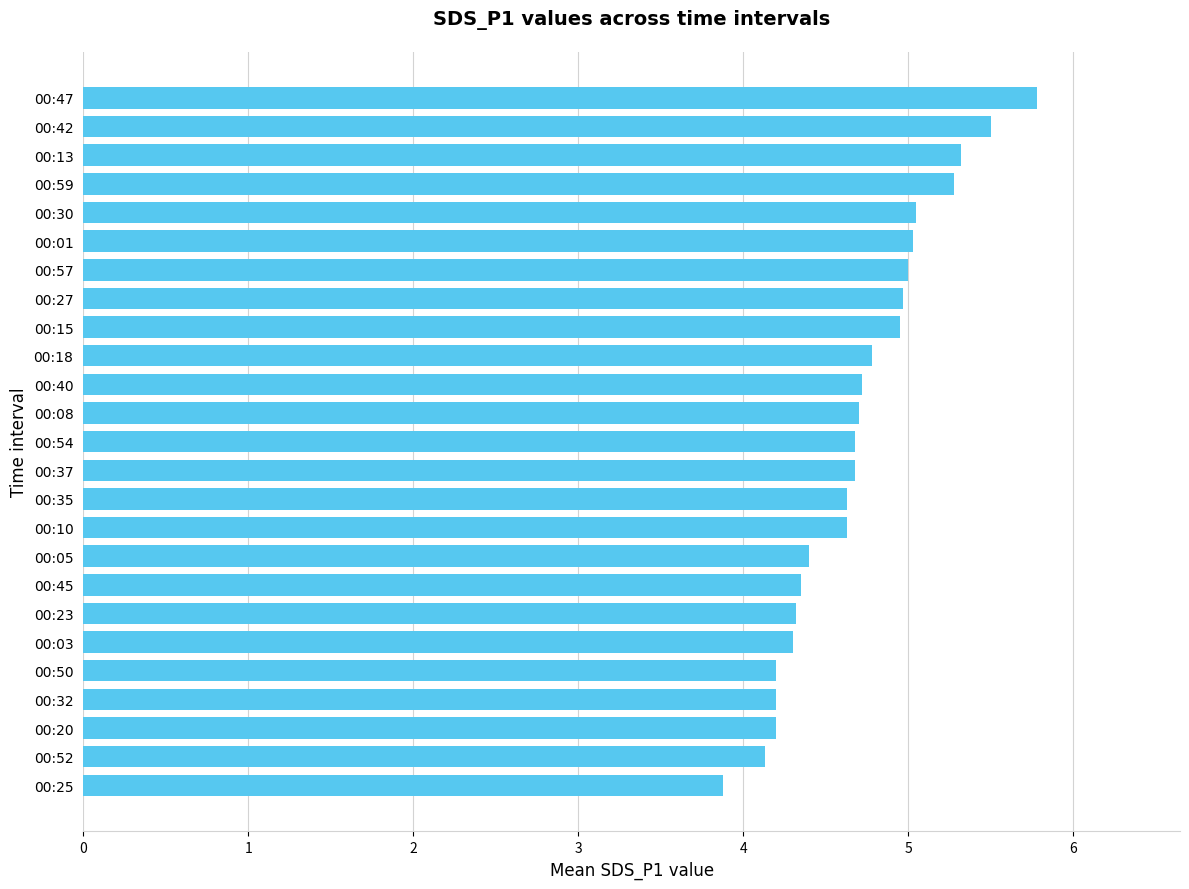

Approximately how many times larger is the value at 00:10 compared to 00:03?

1.1